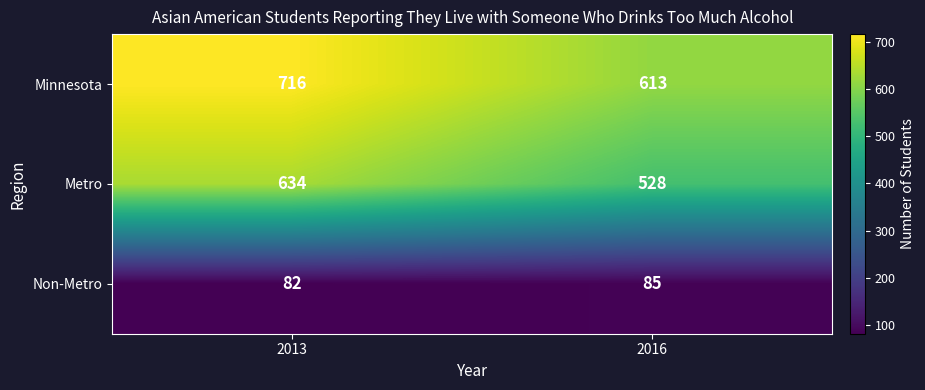

Which series has the largest range (max minus min)?

Metro